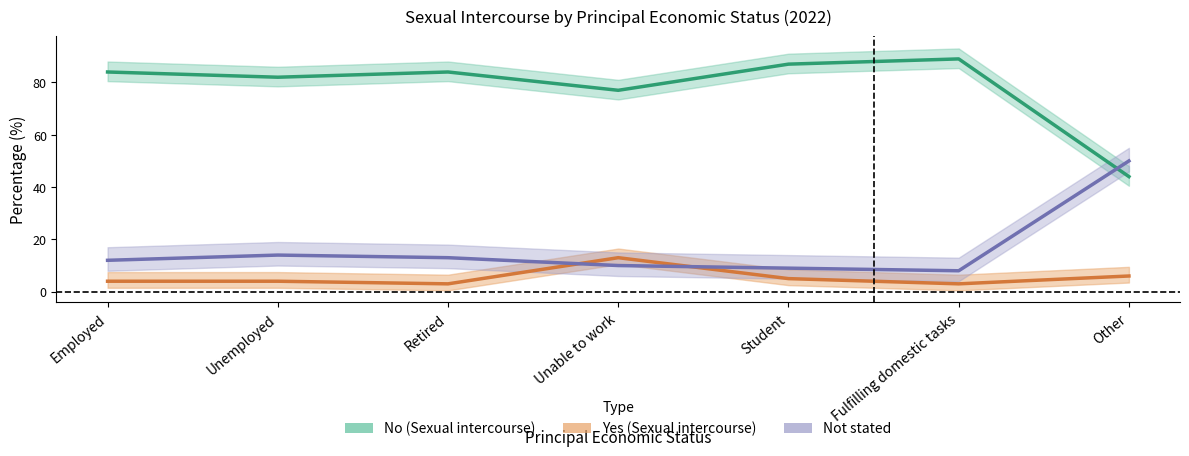

What is the total value across all series at Employed?

100